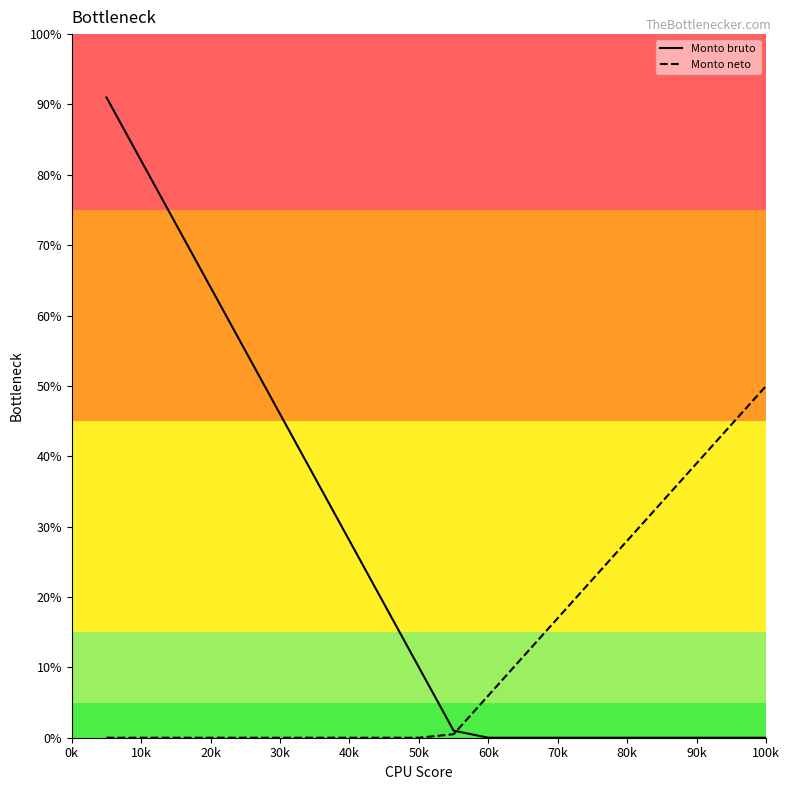

How many series are shown in this chart?

2